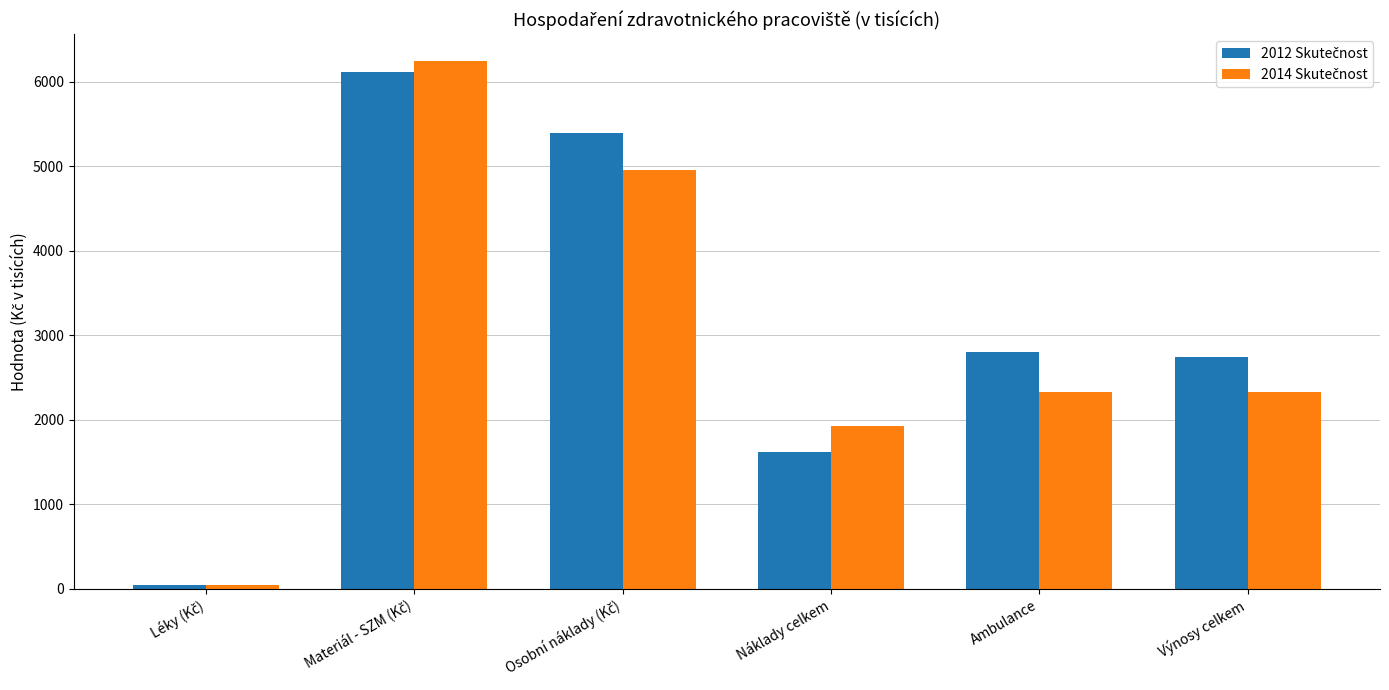

What is the total value across all series at Náklady celkem?

3544.1